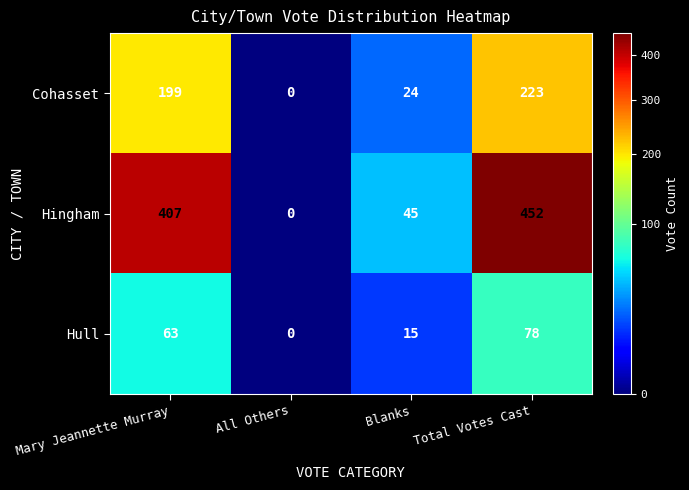

At which category is the sum across all series the highest?

Total Votes Cast